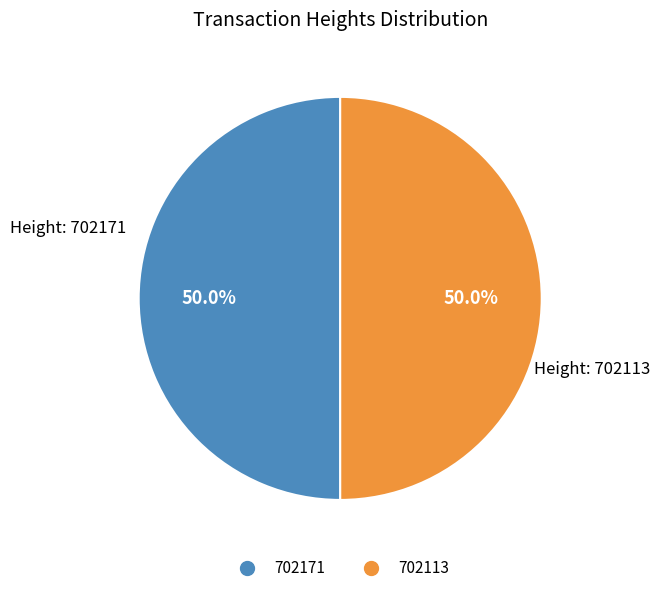

Approximately how many times larger is the value at 702171 compared to 702113?

1.0